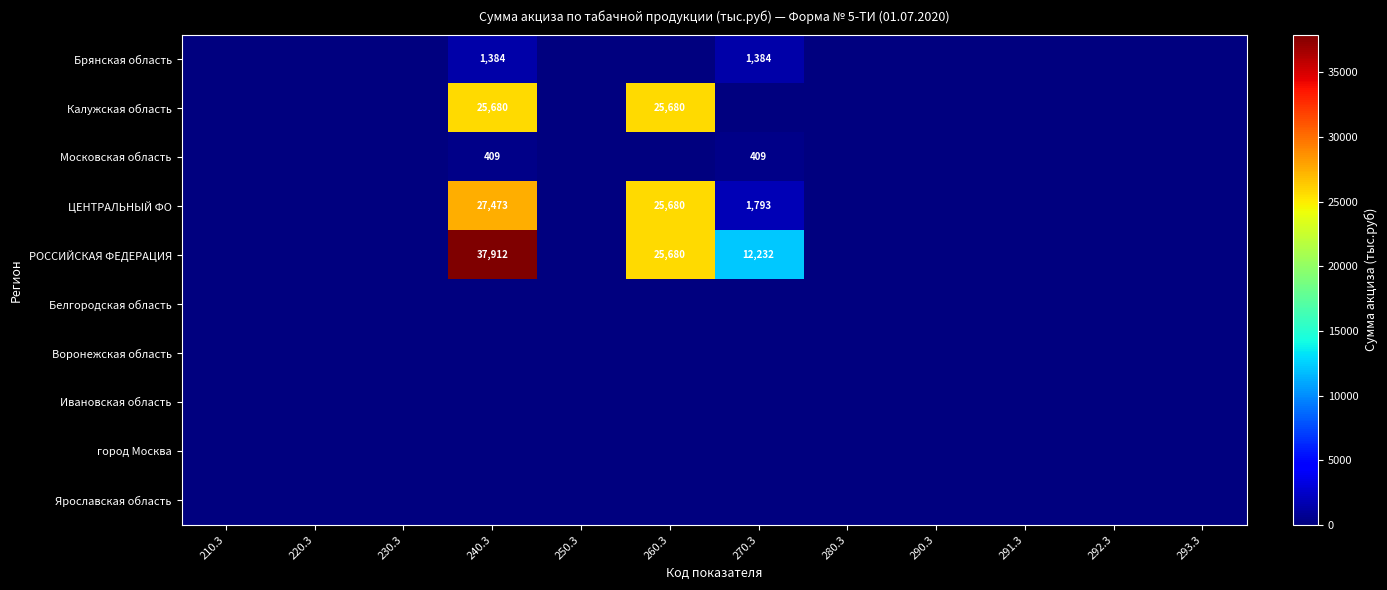

What is the sum of the РОССИЙСКАЯ ФЕДЕРАЦИЯ values at 270.3 and 240.3?

50144